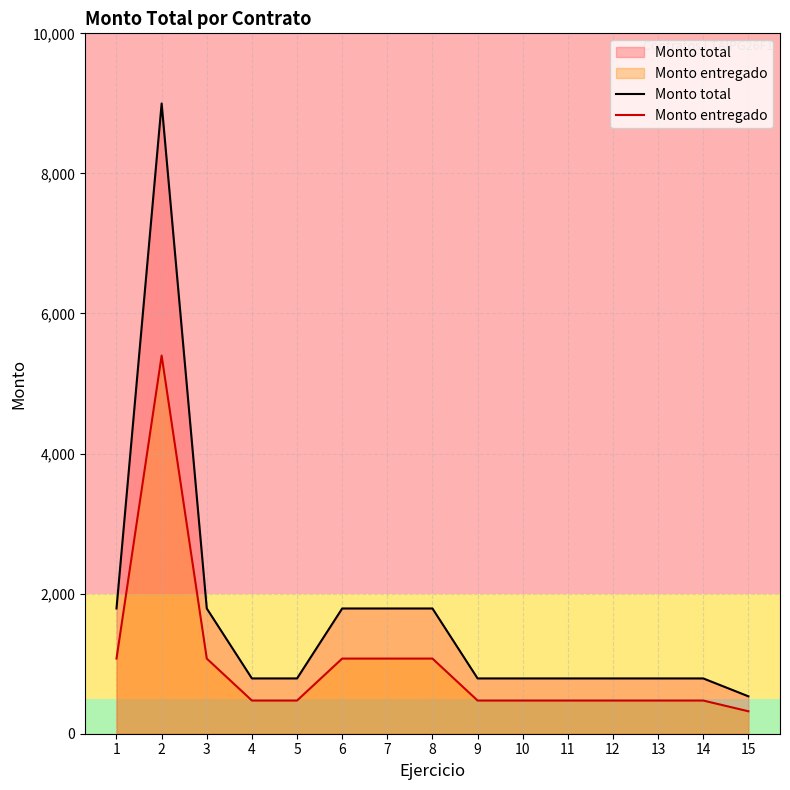

How many data points in Monto entregado are less than 473?

1